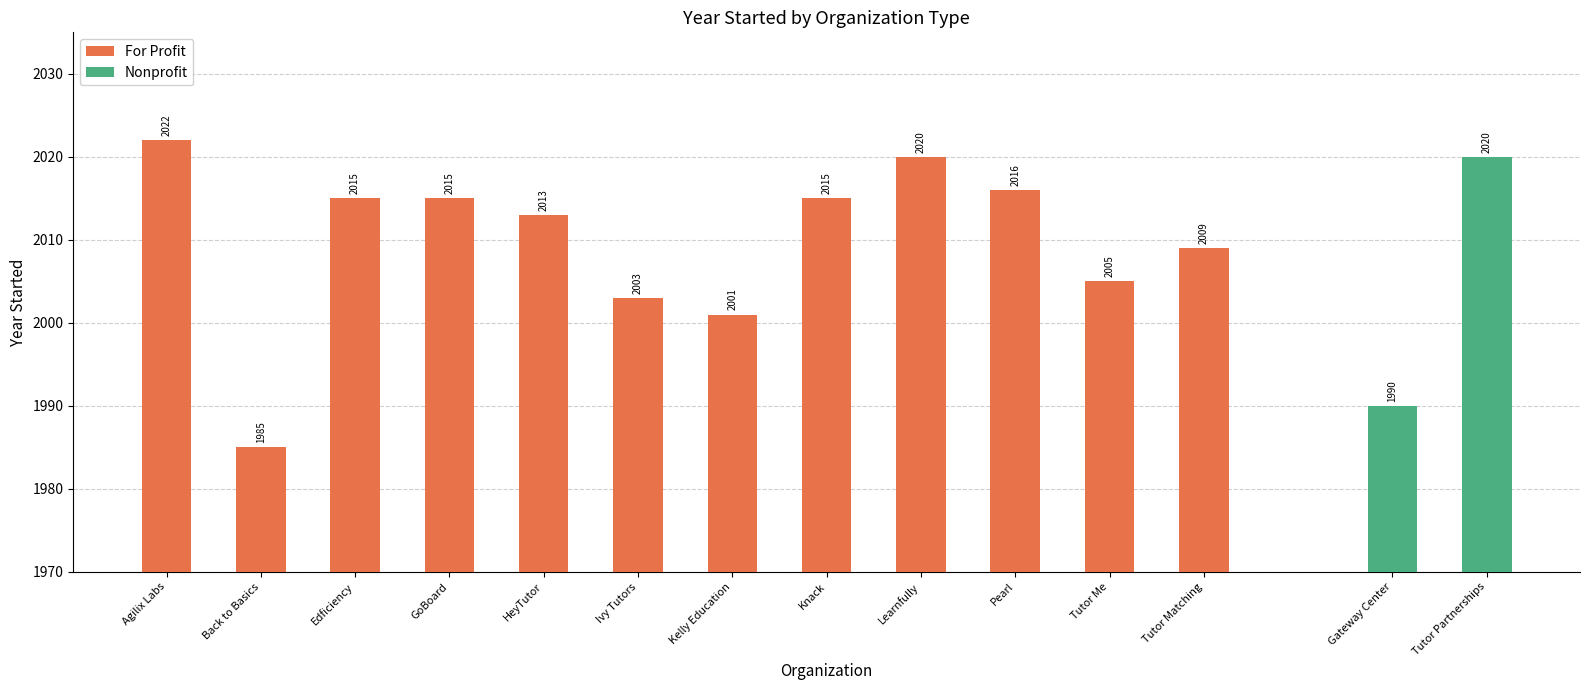

What is the average value of the For Profit series?

2010